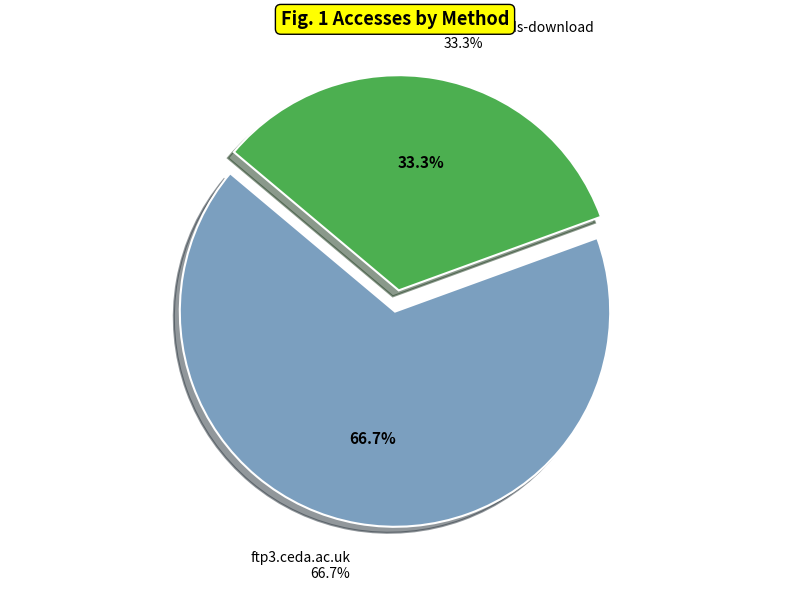

True or false: dap-thredds-download accounts for 33% of the total.

True